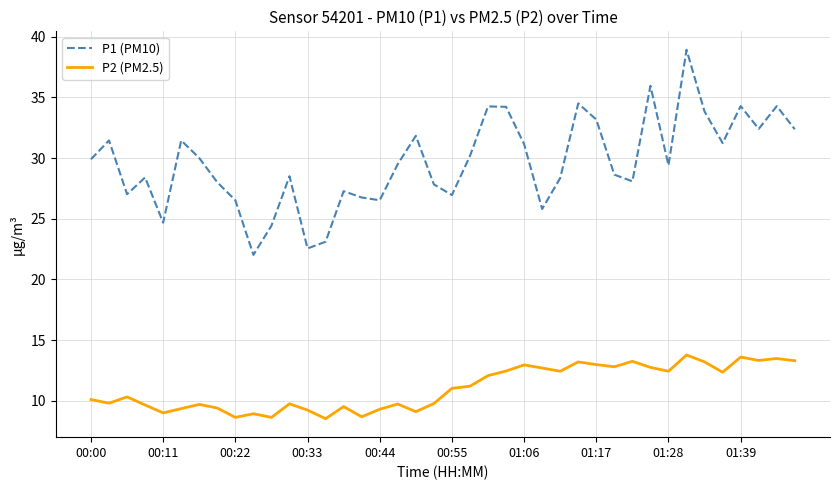

What is the lowest value of the P2 (PM2.5) series?

8.5